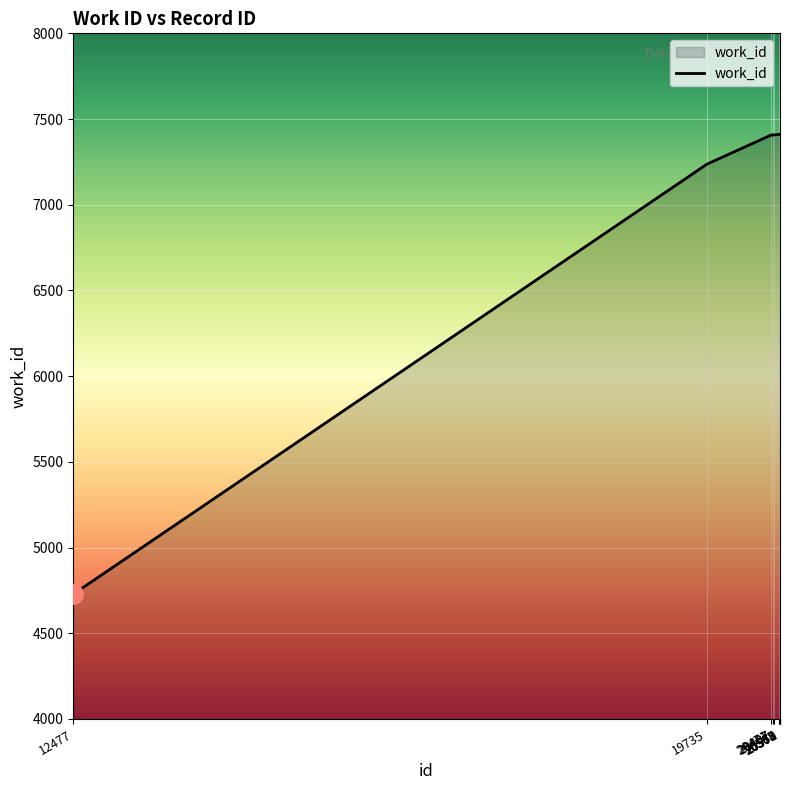

What is the smallest value displayed?

4728